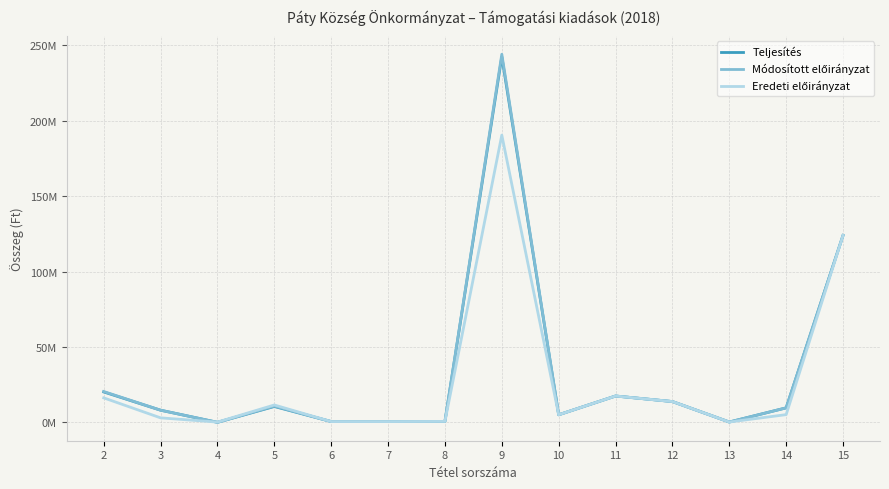

Does the chart display data point markers on the line(s)?

No